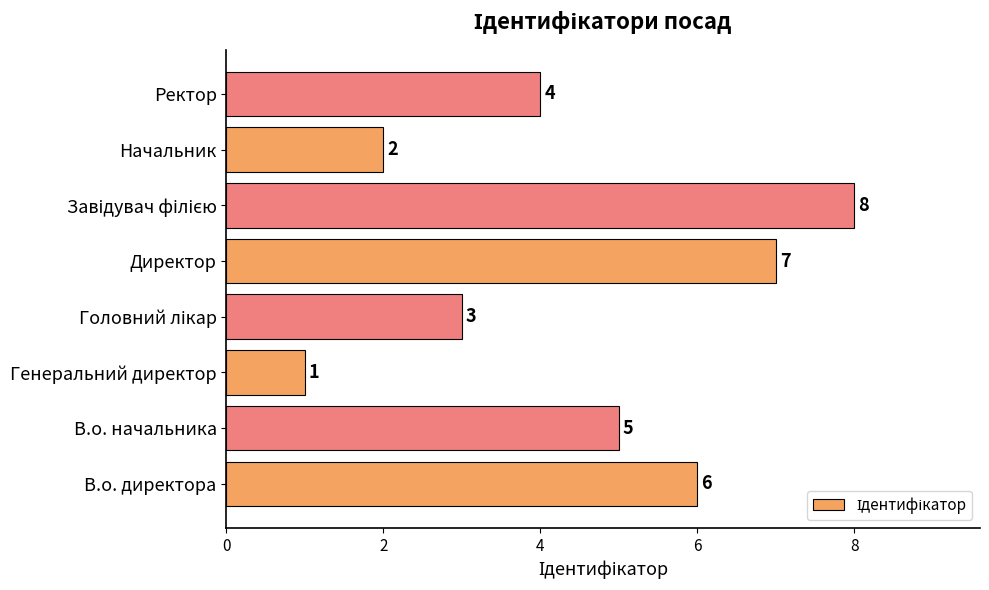

What is the smallest value displayed?

1